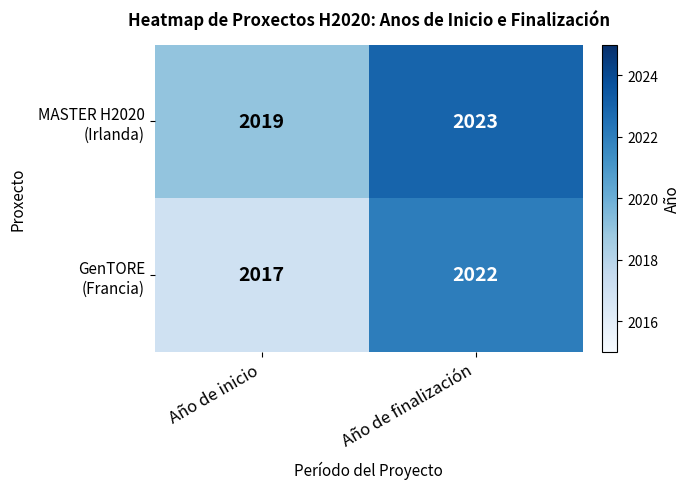

Which label corresponds to the smallest value in the chart?

Año de inicio